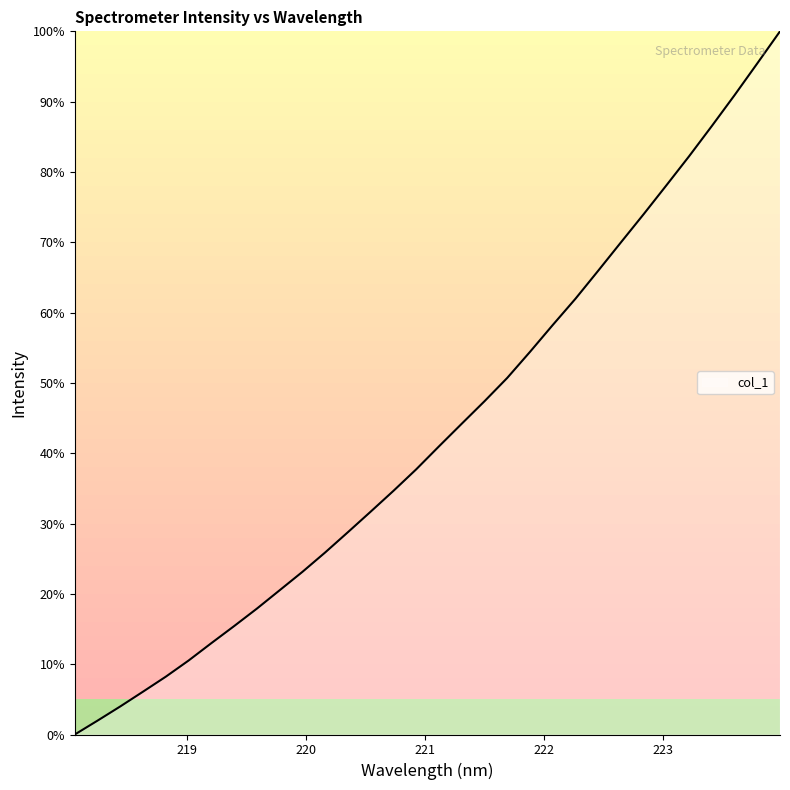

Reading left to right, extract all data points from this chart.

0.0	2.0	4.0	6.1	8.2	10.5	13.0	15.4	17.9	20.5	23.1	25.9	28.8	31.7	34.7	37.7	41.0	44.2	47.4	50.7	54.4	58.2	62.0	66.0	70.0	74.0	78.1	82.2	86.5	90.9	95.4	100.0